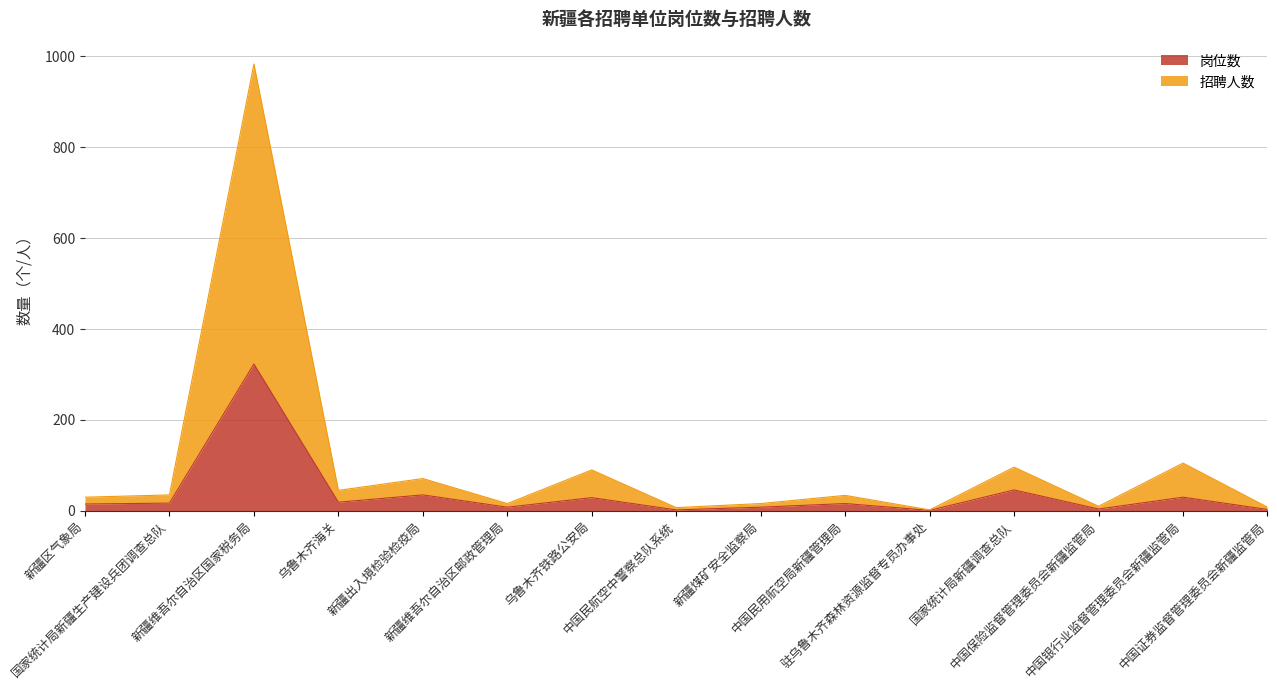

How many lines are shown in the chart?

2